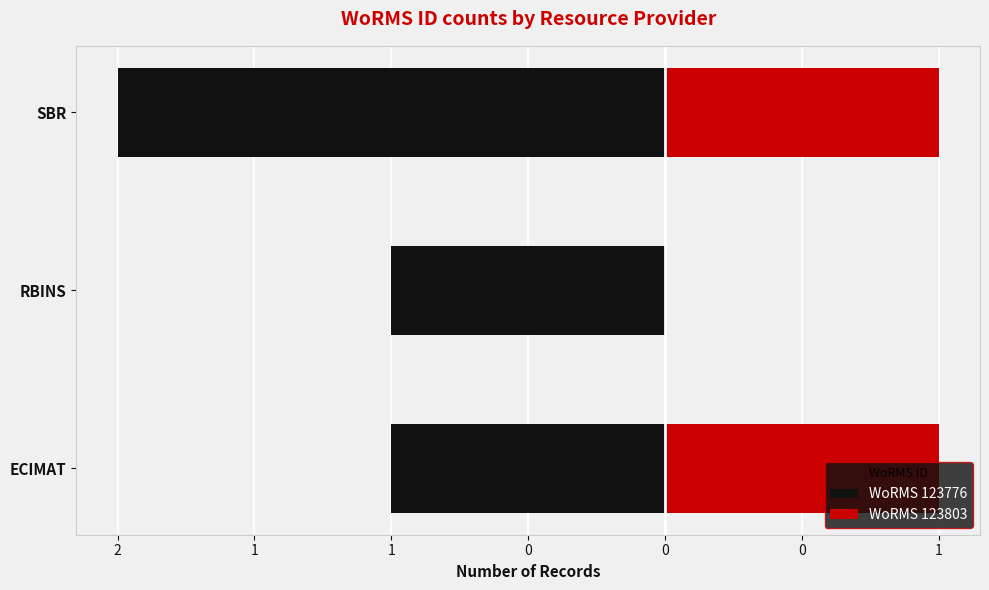

How many WoRMS 123776 values are between -2 and -1?

3